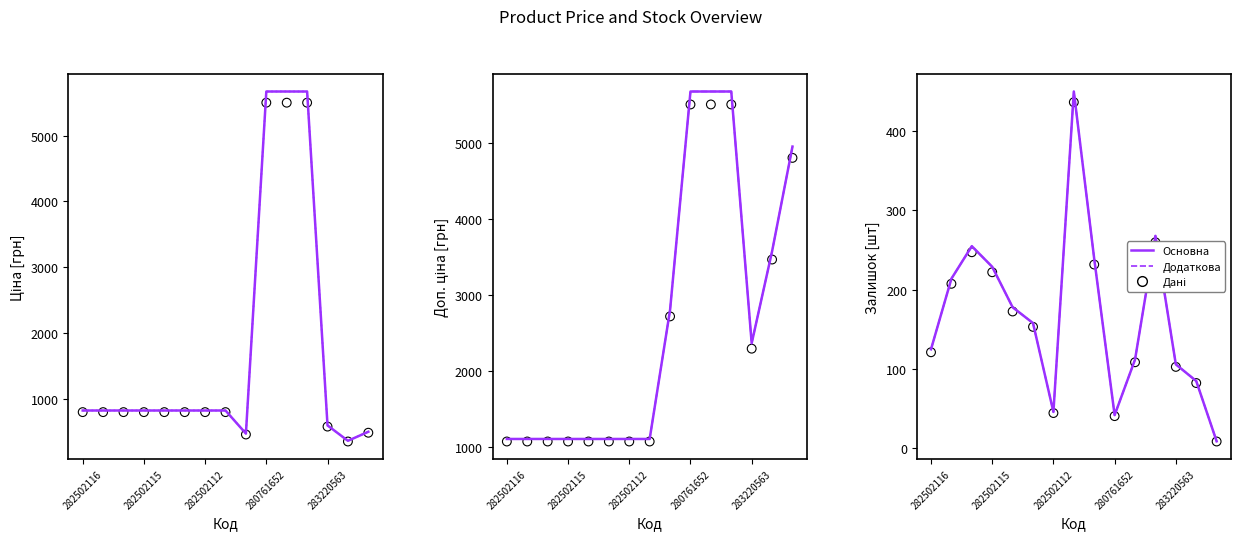

Which series has the largest total across all categories?

Доп. ціна